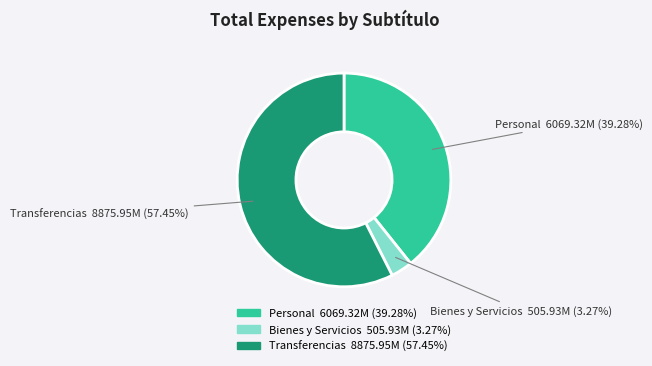

Is there any slice that represents more than half of the pie?

Yes